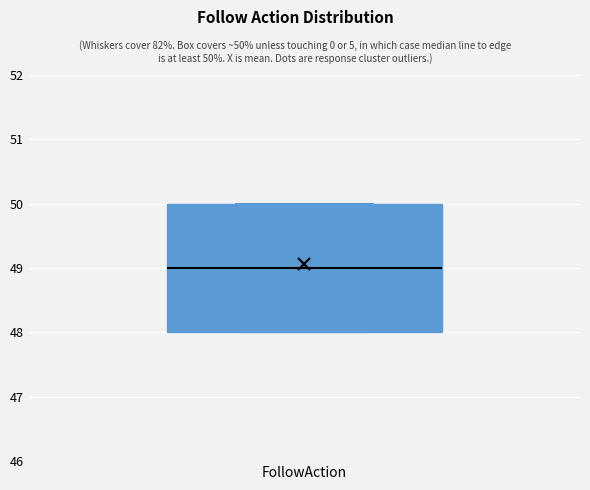

Read this box plot against the y-axis: the position of the median line, the range covered by the box, and the ends of both whiskers. The values are not printed on the chart, so give them approximately, as read against the axis.

median 49, box 48 to 50, whiskers 48 to 50